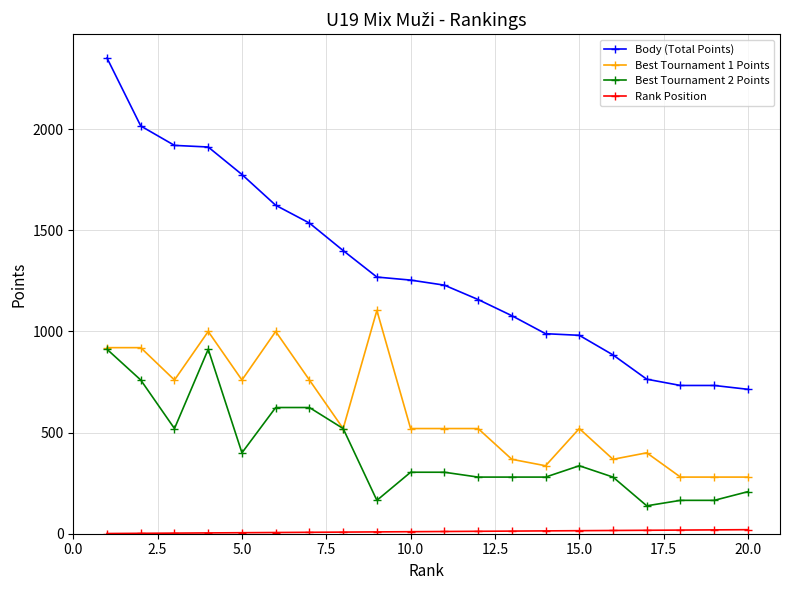

Which series has the largest range (max minus min)?

Body (Total Points)